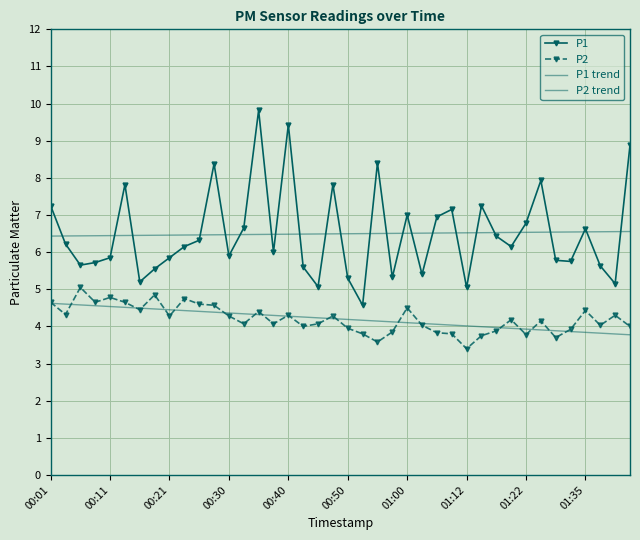

How many lines are shown in the chart?

4